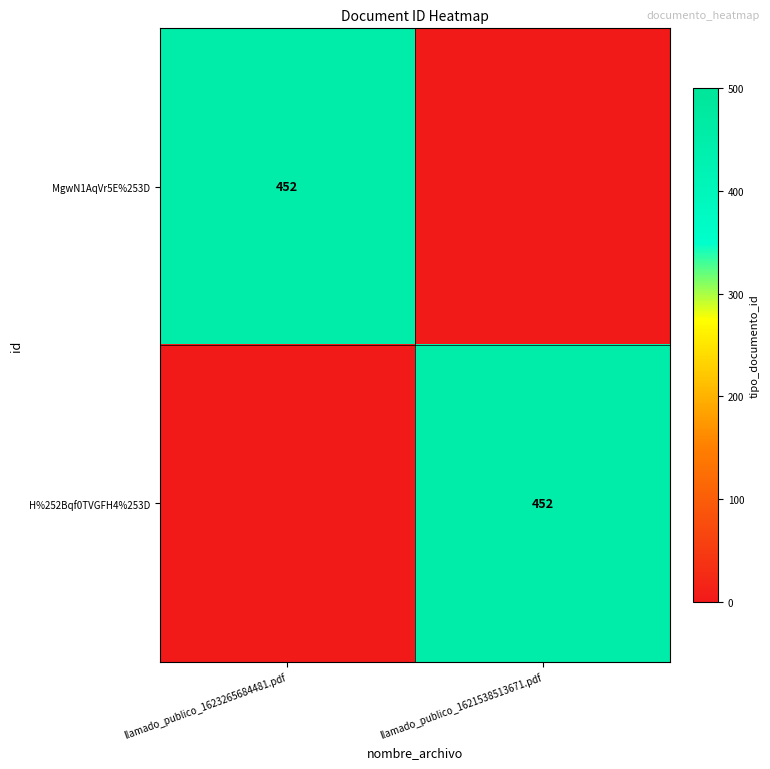

True or false: MgwN1AqVr5E%253D has a value of 452 at llamado_publico_1623265684481.pdf.

True